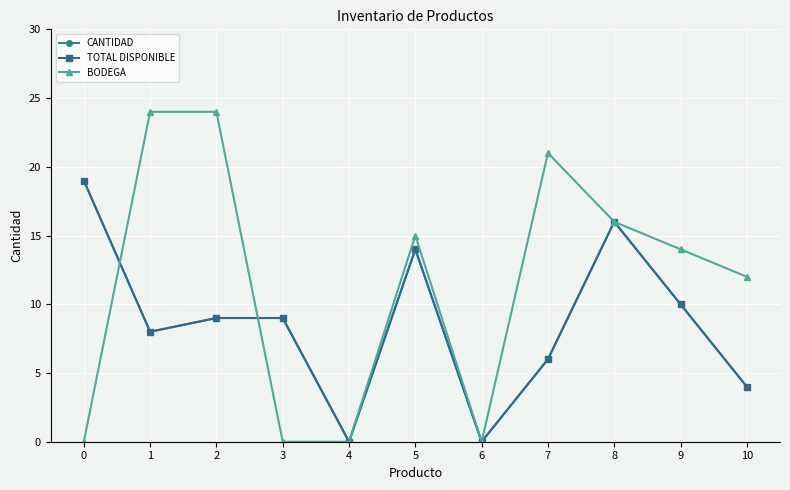

True or false: CANTIDAD and TOTAL DISPONIBLE cross at least once.

False